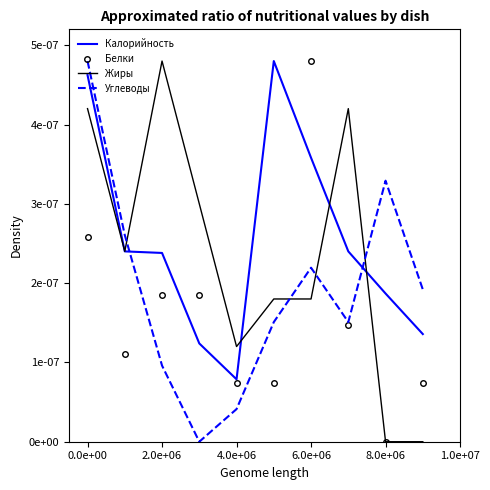

What are all the series names shown in the legend?

Калорийность, Белки, Жиры, Углеводы